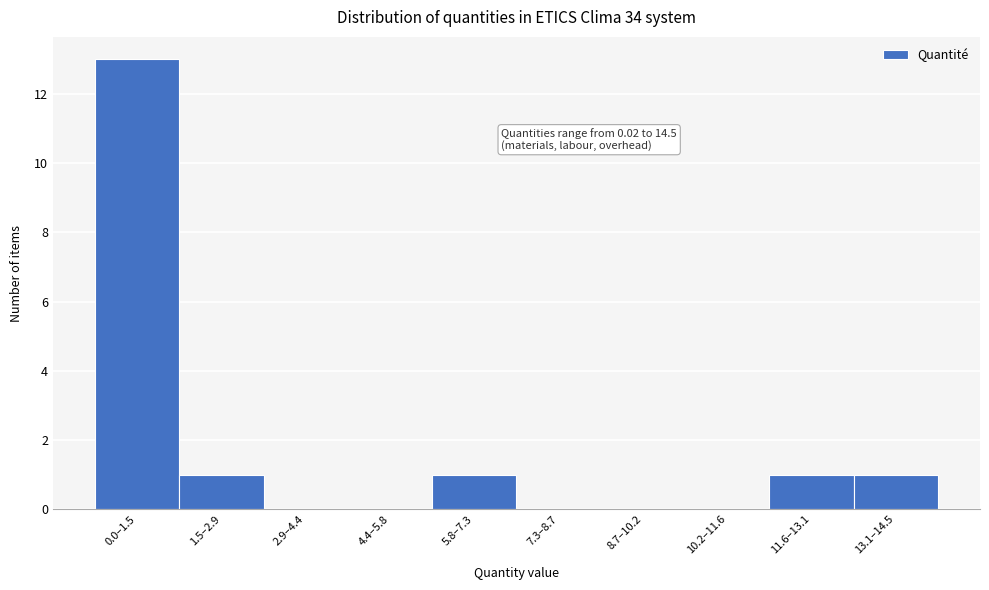

Reading right to left, what are all the values shown in this chart?

13.1–14.5=1	11.6–13.1=1	10.2–11.6=0	8.7–10.2=0	7.3–8.7=0	5.8–7.3=1	4.4–5.8=0	2.9–4.4=0	1.5–2.9=1	0.0–1.5=13